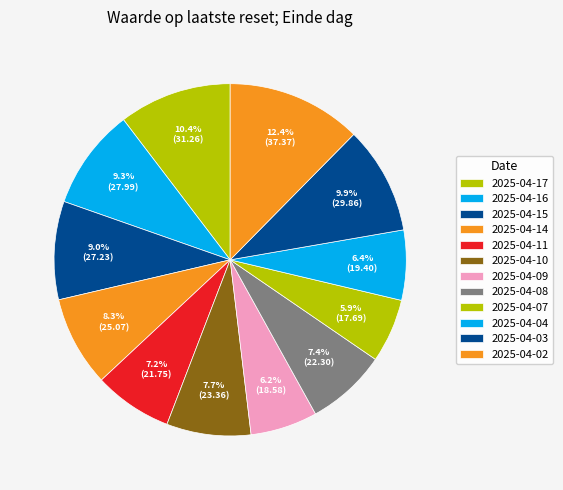

What percentage do 2025-04-03 and 2025-04-09 together represent?

16.0%